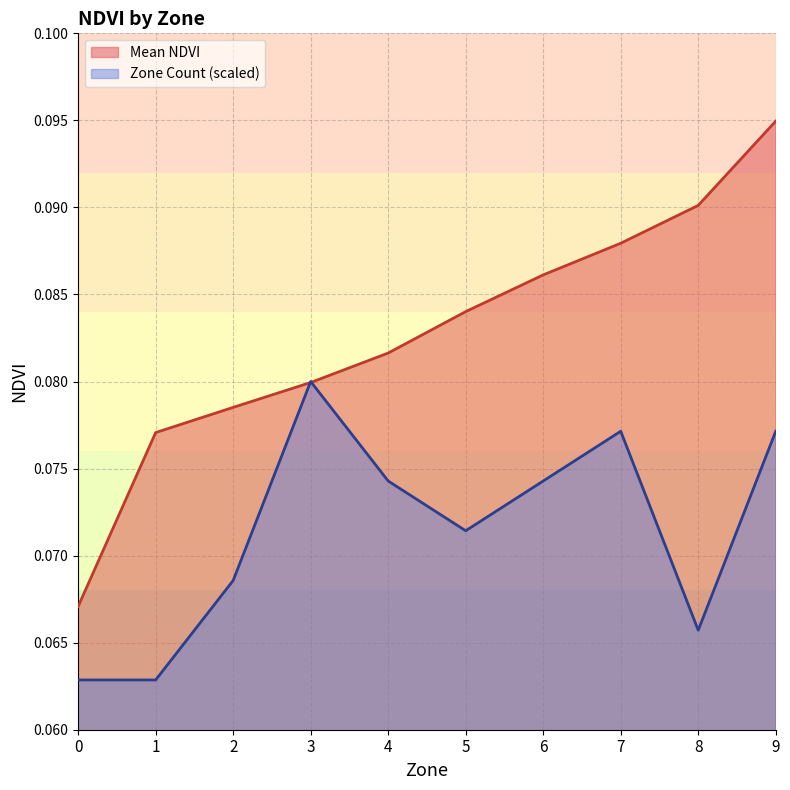

How many lines are shown in the chart?

2